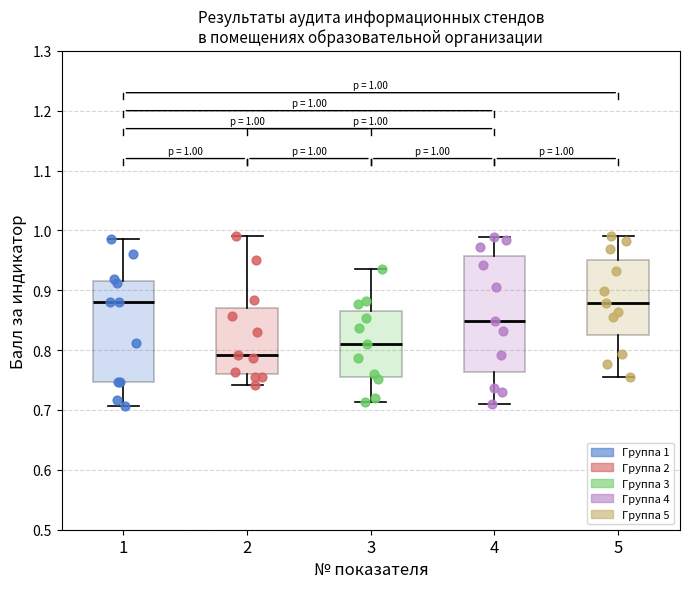

Comparing the boxes themselves (not the whiskers), which one is the tallest?

4